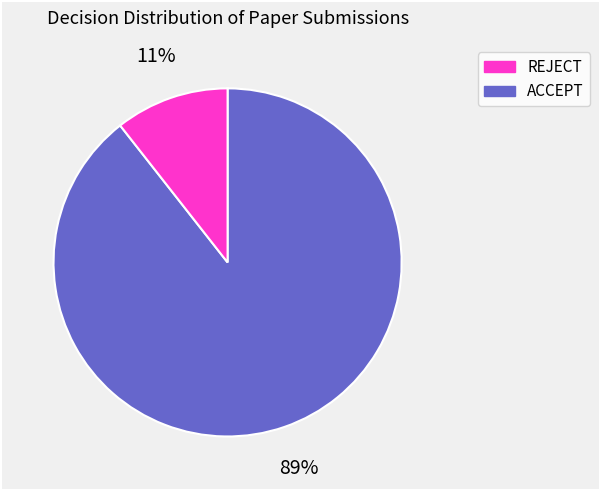

To the nearest percent, what is the average slice percentage?

50%